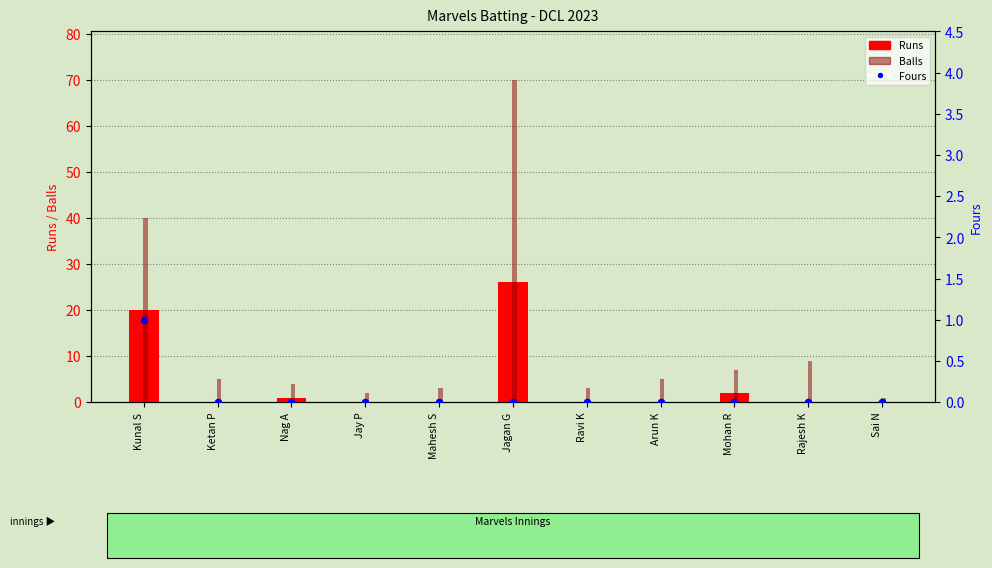

Which series reaches the maximum Y coordinate?

Balls